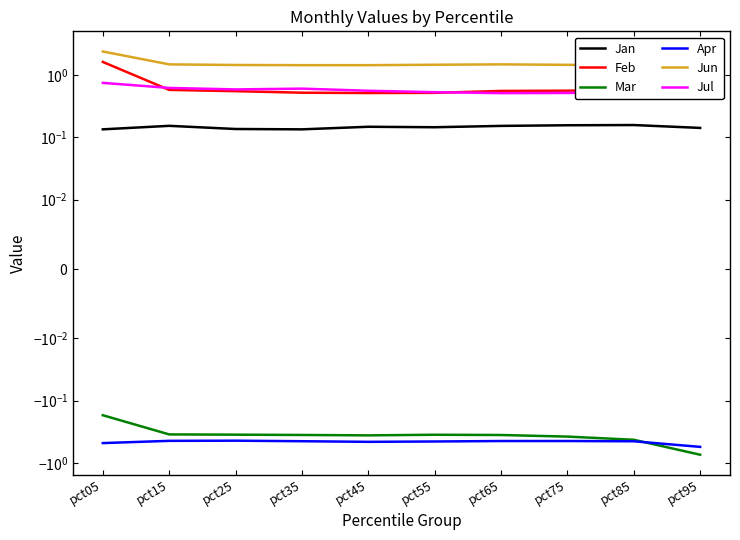

What is the difference between the highest and lowest values at pct95?

2.3